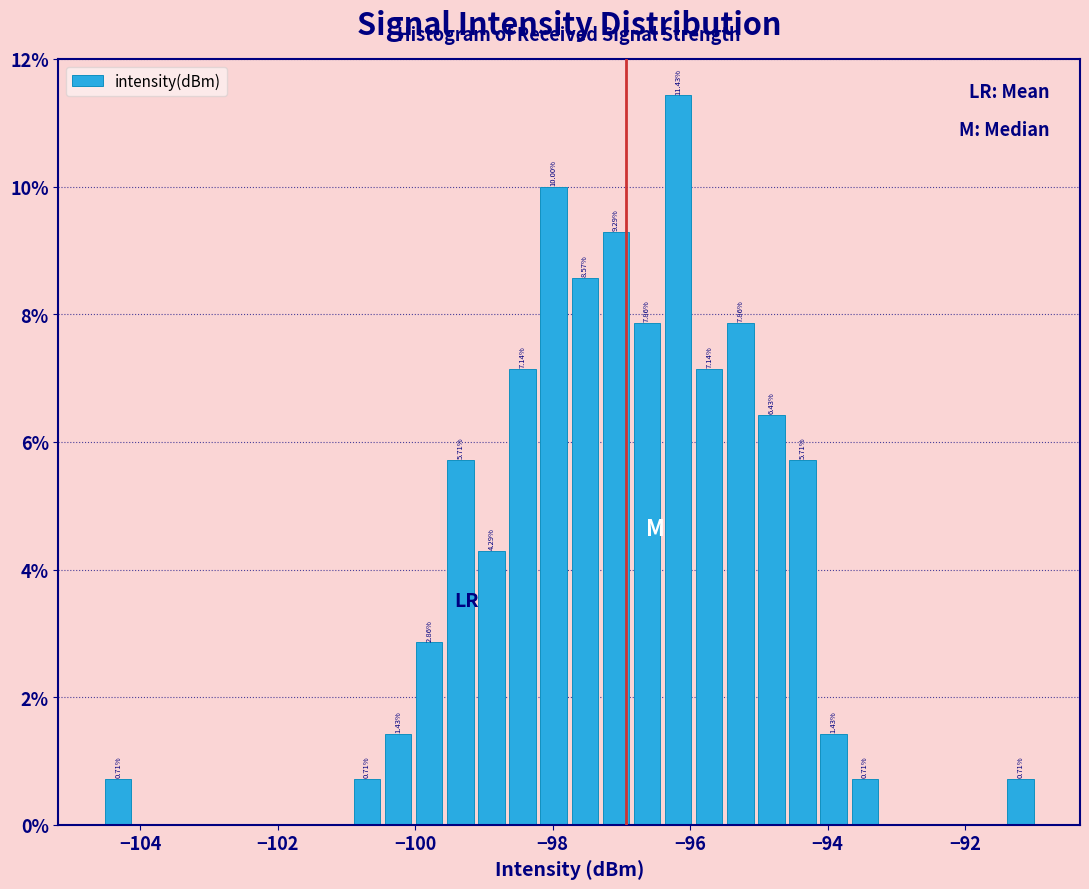

Around what value on the x-axis is the tallest bar? Give the approximate position of its centre, as read against the axis.

-96.2